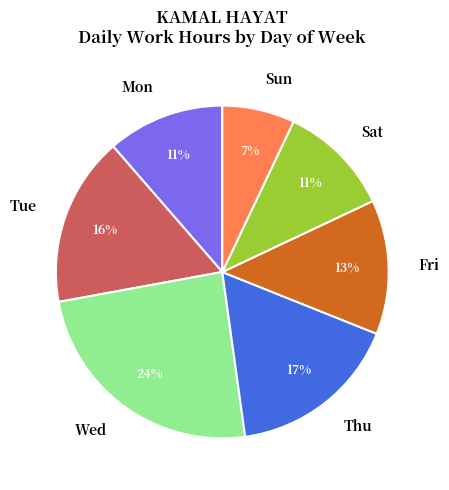

Which category has the smallest portion of the pie?

Sun